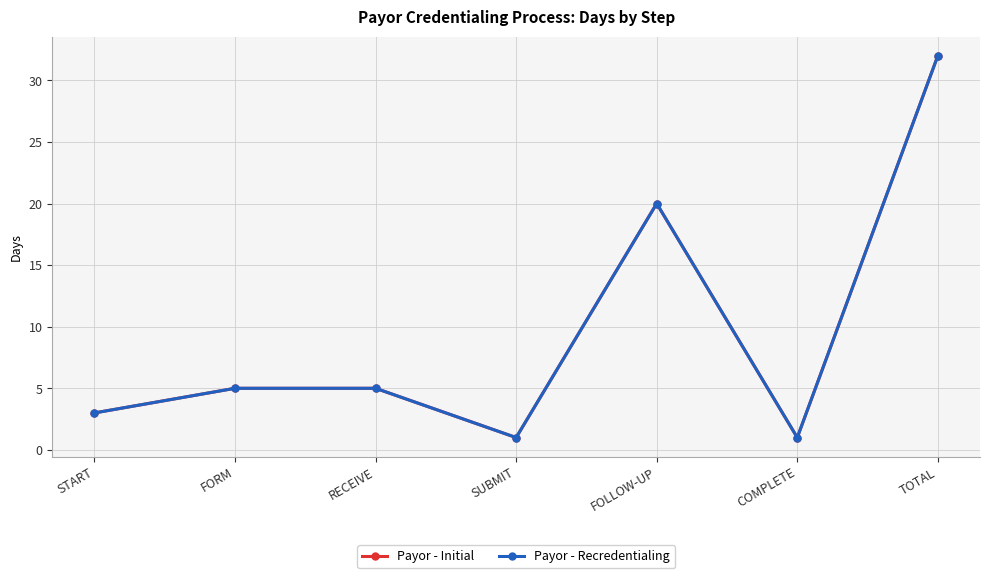

Between START and RECEIVE, which is larger?

RECEIVE